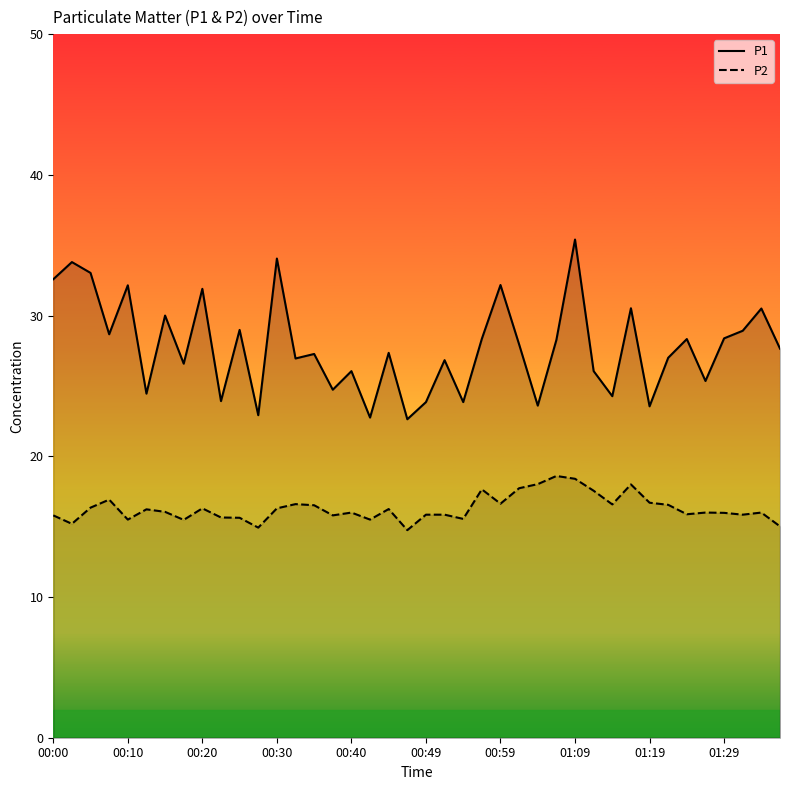

Which series has the widest spread of values?

P1